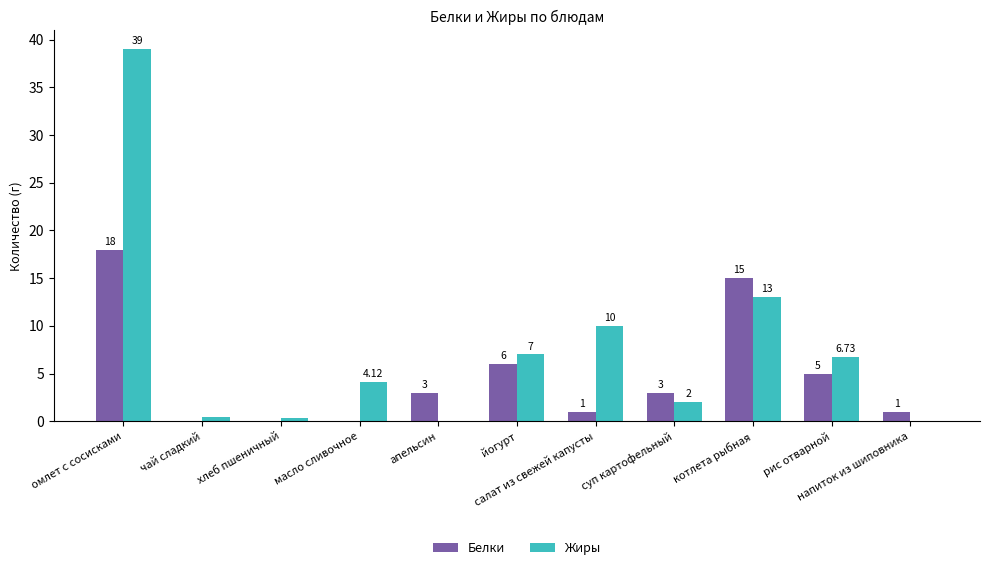

Which series has the largest total across all categories?

Жиры